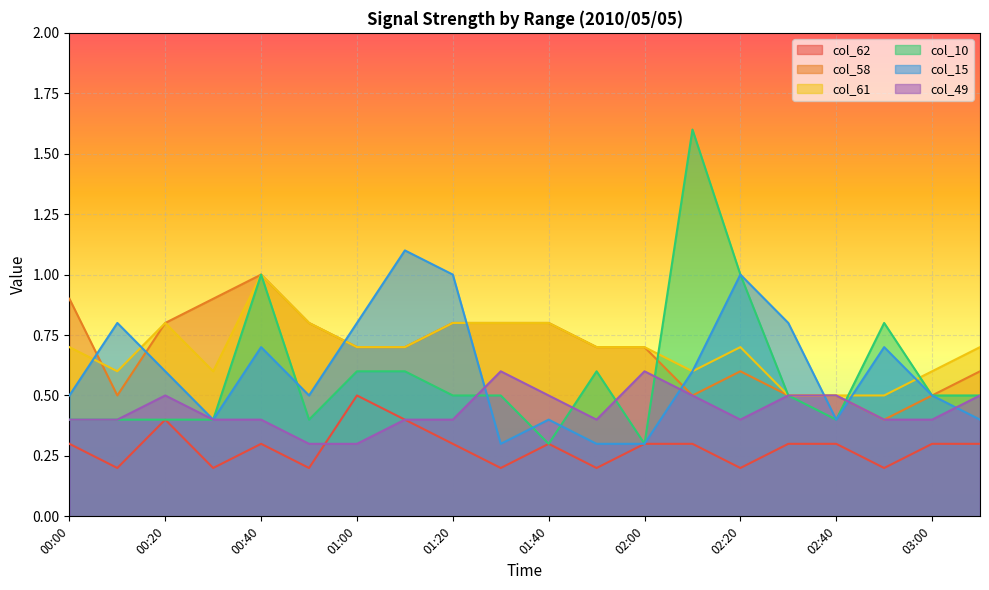

What is the difference between the second highest and minimum values in the col_58 series?

0.5